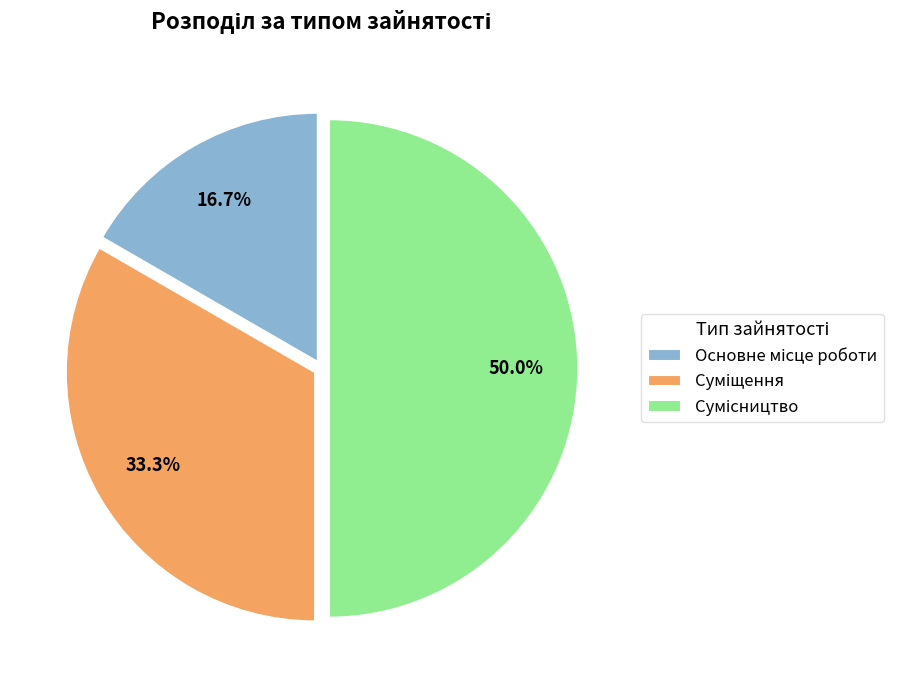

To the nearest percent, what percentage of the pie is Суміщення?

33%